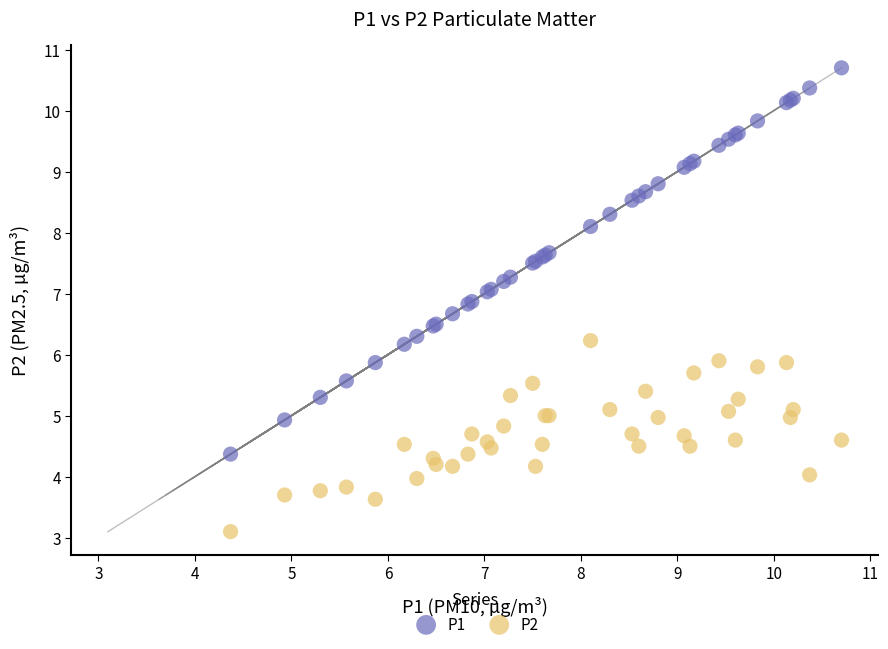

What are all the series names shown in the legend?

P1, P2